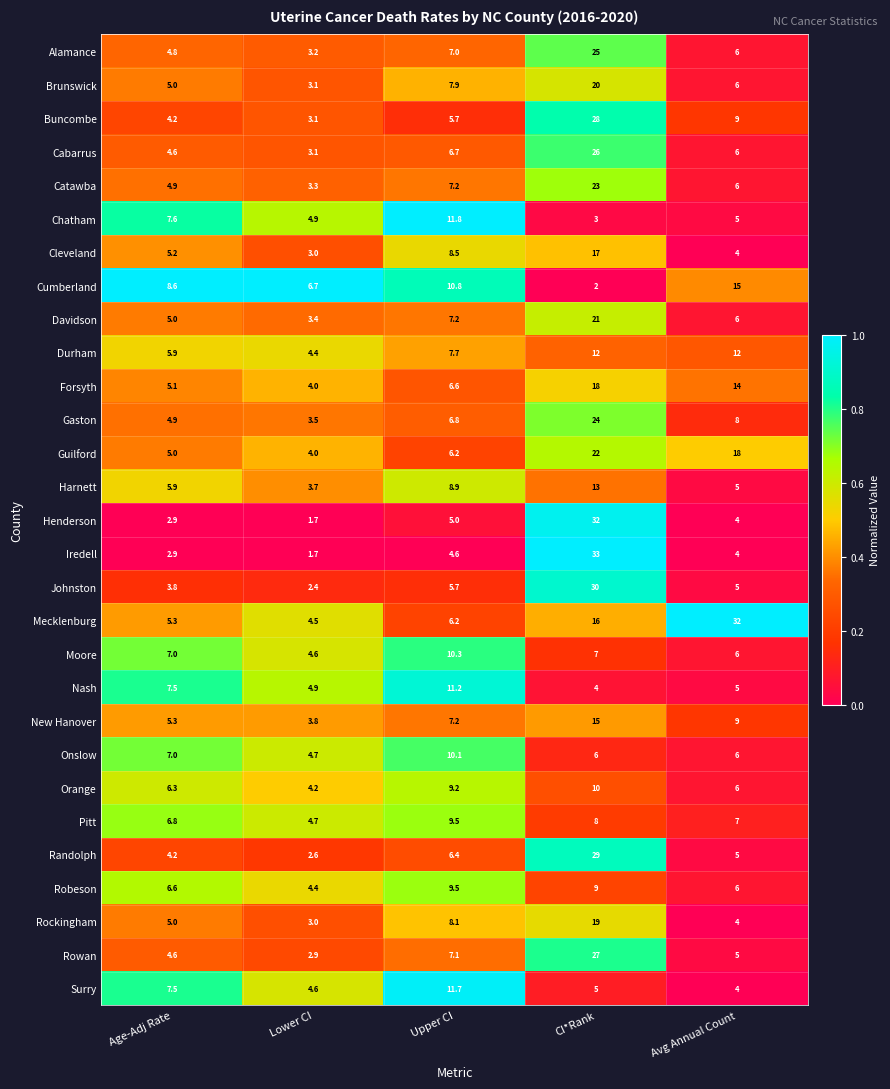

Rank the categories by Davidson value from highest to lowest.

CI*Rank, Upper CI, Avg Annual Count, Age-Adj Rate, Lower CI